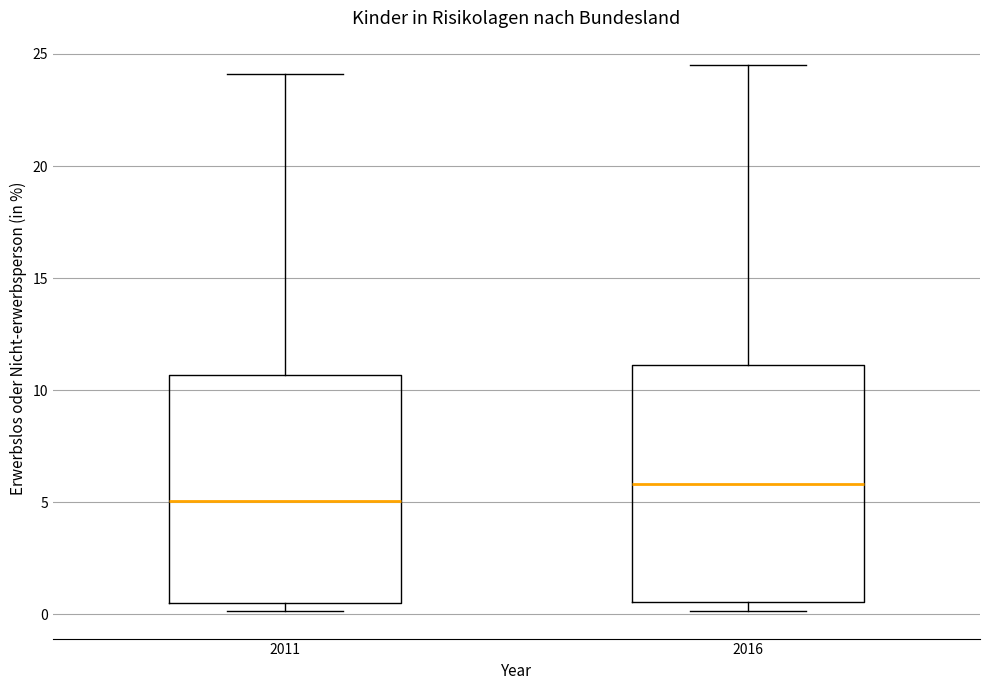

Which box's median line is the highest?

2016